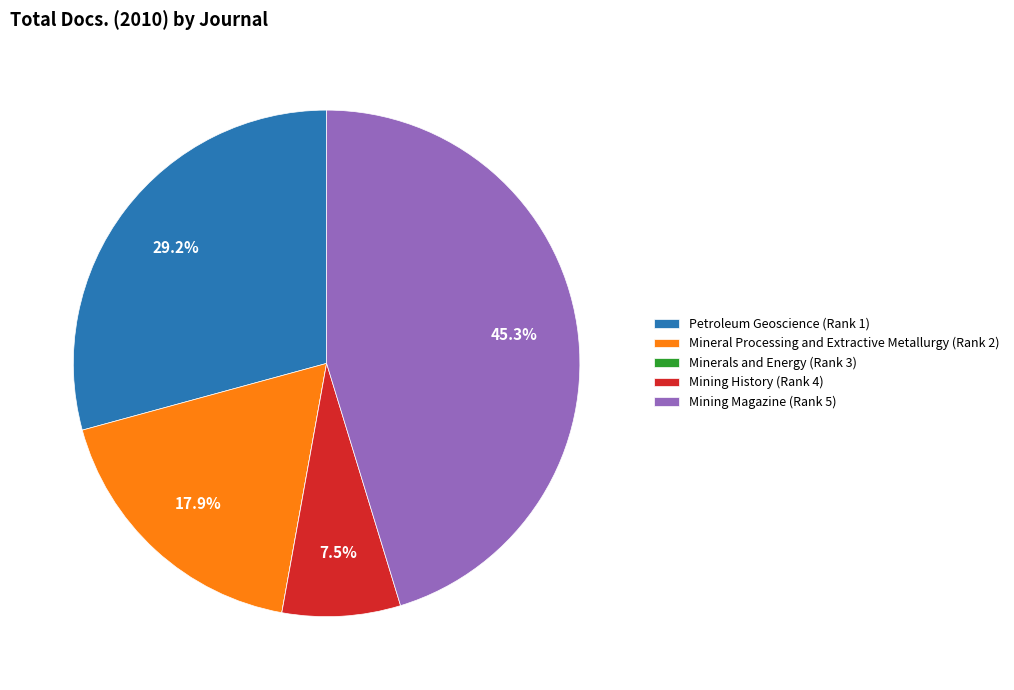

Which category has the biggest portion of the pie?

Mining Magazine (Rank 5)